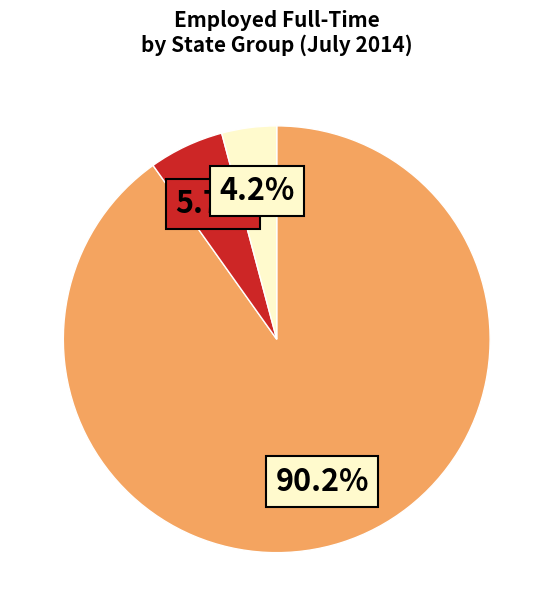

Does any single category account for the majority?

Yes